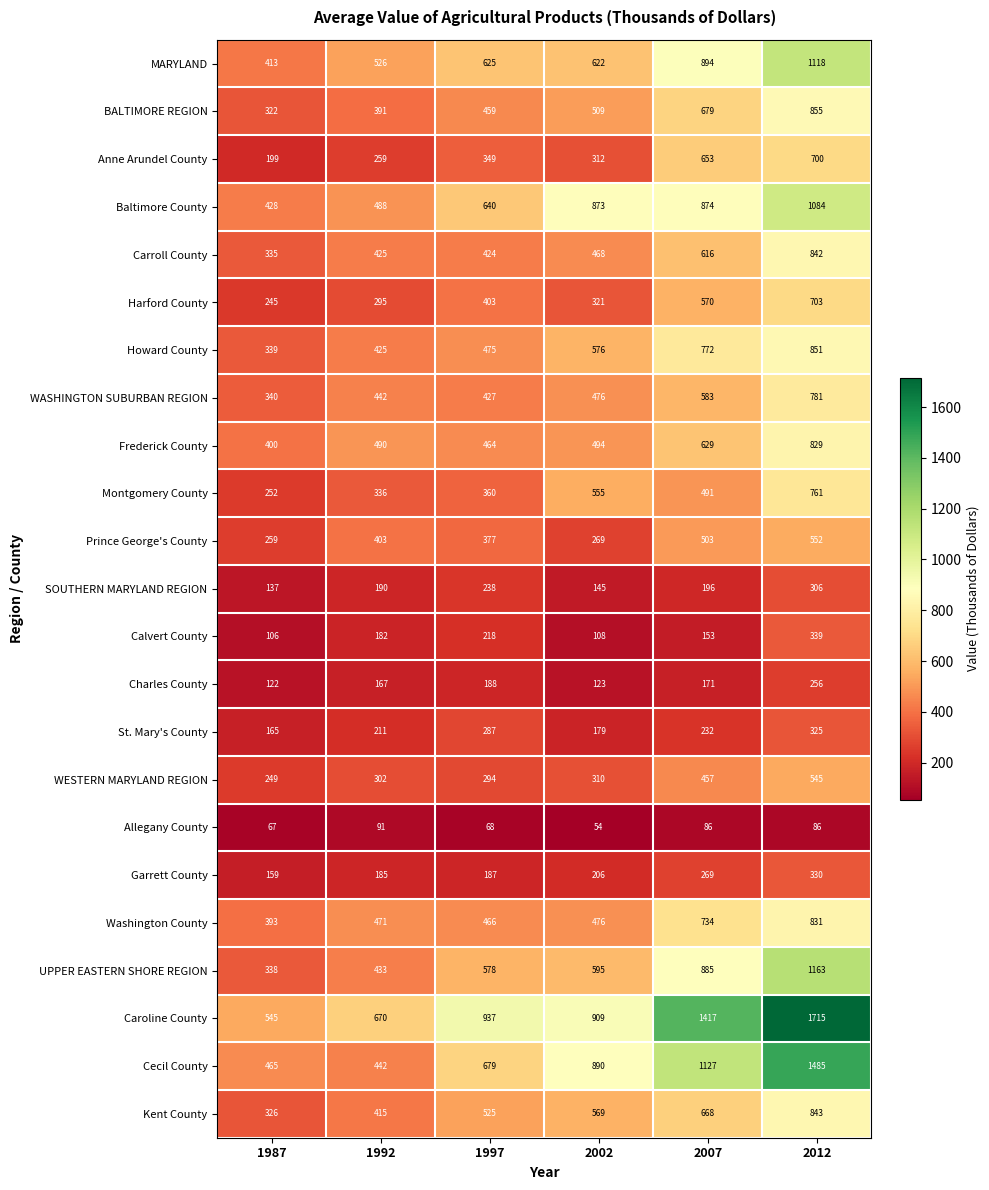

Which series changed the most between 1992 and 2007?

Caroline County